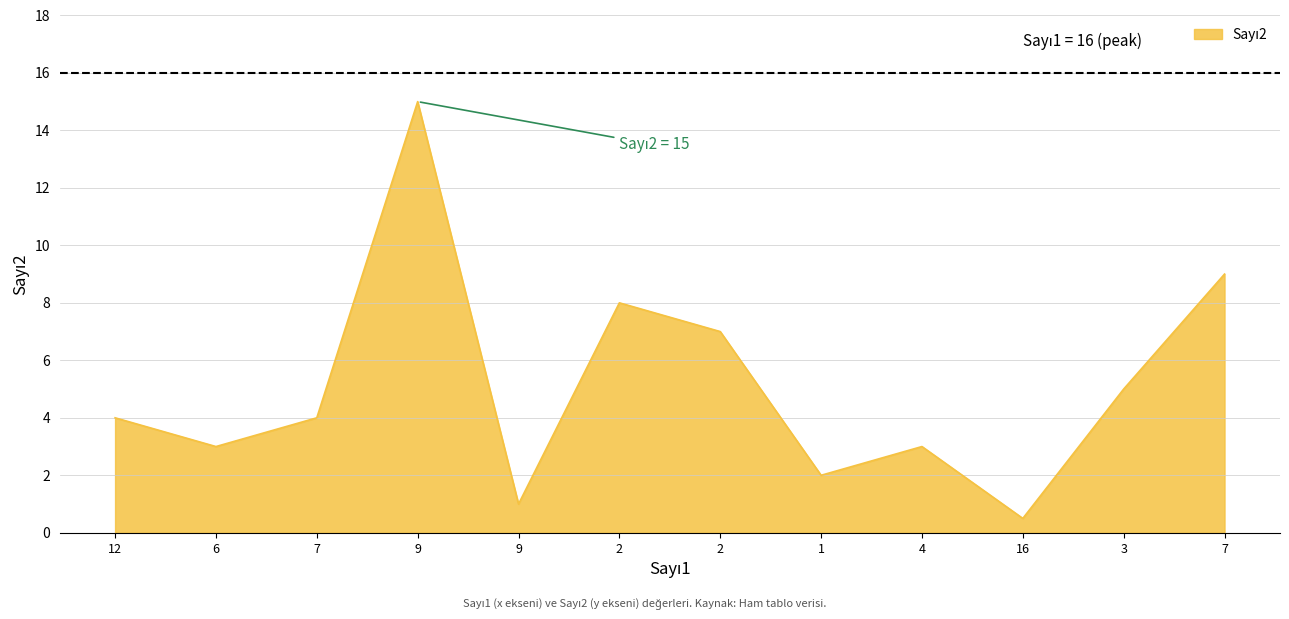

Reading left to right, list all the values displayed in this chart.

4.0	3.0	4.0	15.0	1.0	8.0	7.0	2.0	3.0	0.5	5.0	9.0